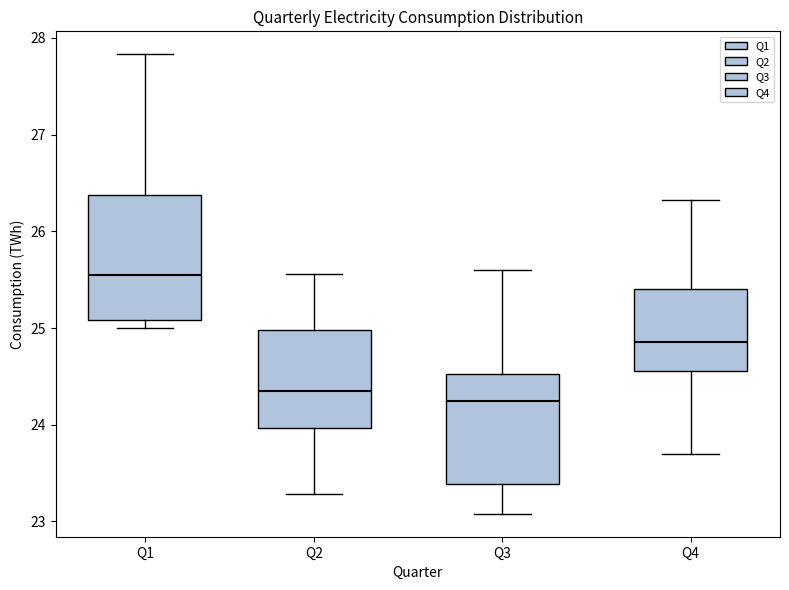

Comparing the boxes themselves (not the whiskers), which one is the tallest?

Q1